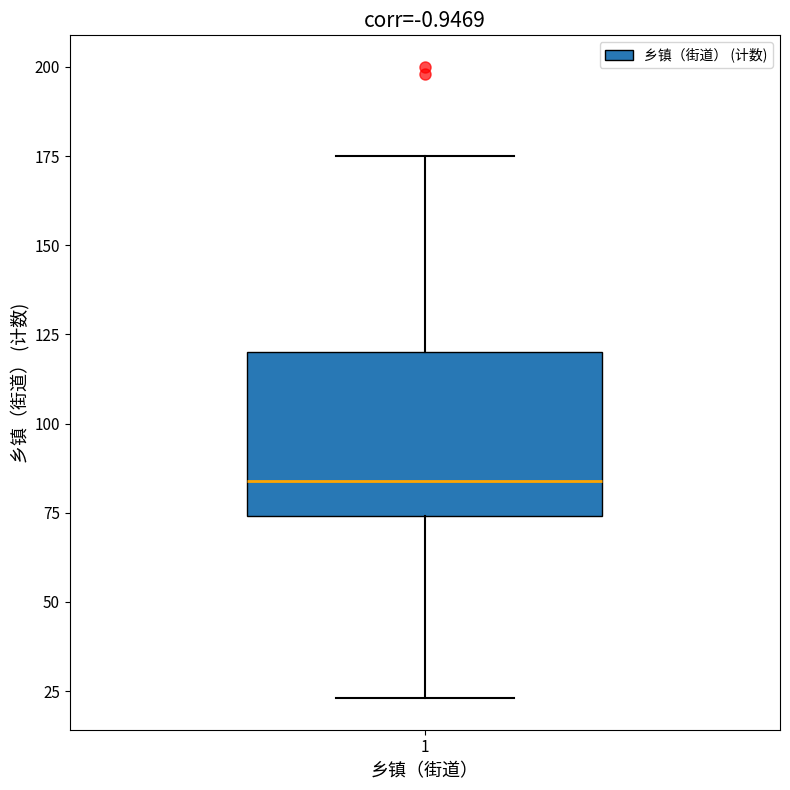

Transcribe this box plot: give where the median line is, the range the box spans, and where the two whiskers end, as read against the y-axis. The values are not printed on the chart, so give them approximately, as read against the axis.

median 85, box 75 to 120, whiskers 25 to 175